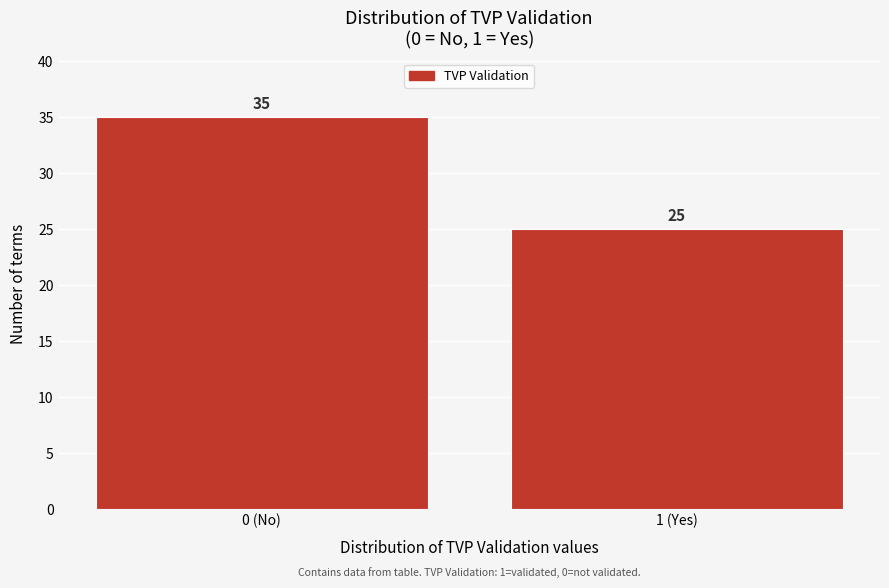

Reading left to right, transcribe all the data shown in this chart.

35	25